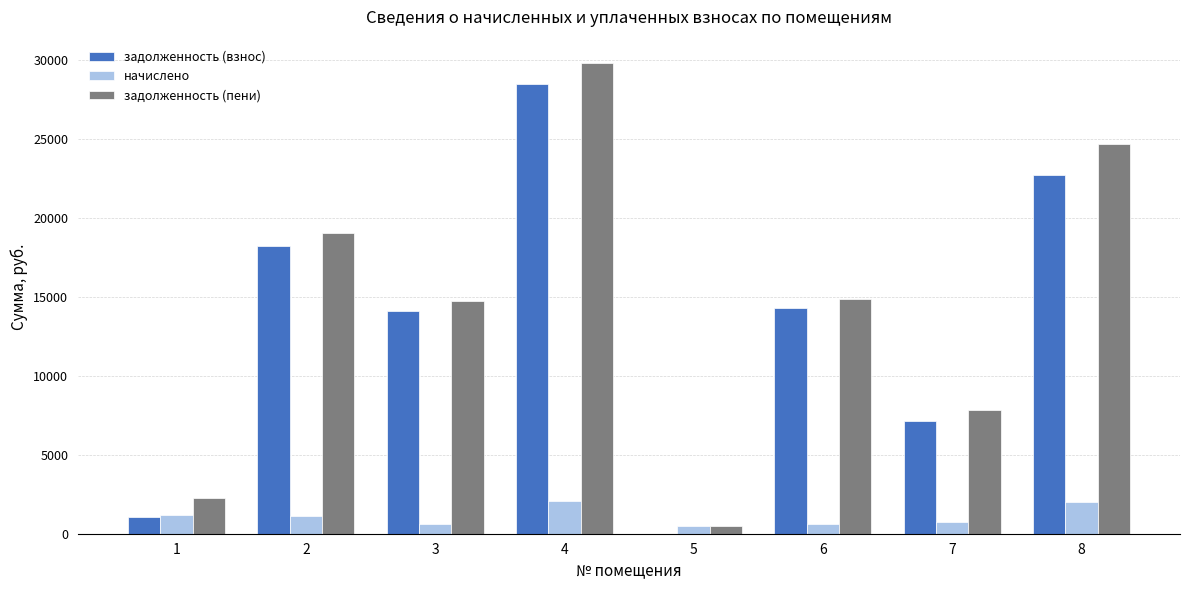

Which series changed the most between 5 and 6?

задолженность (пени)